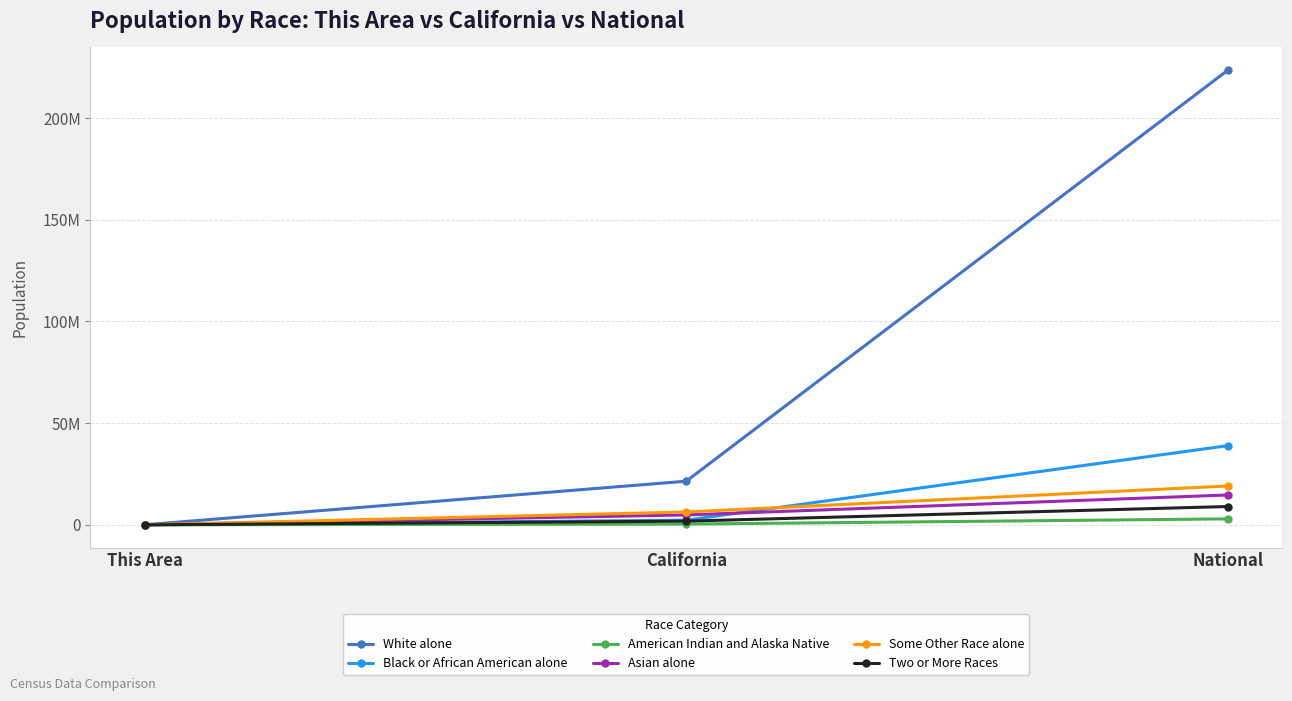

List the labels in order of Asian alone value, largest first.

National, California, This Area